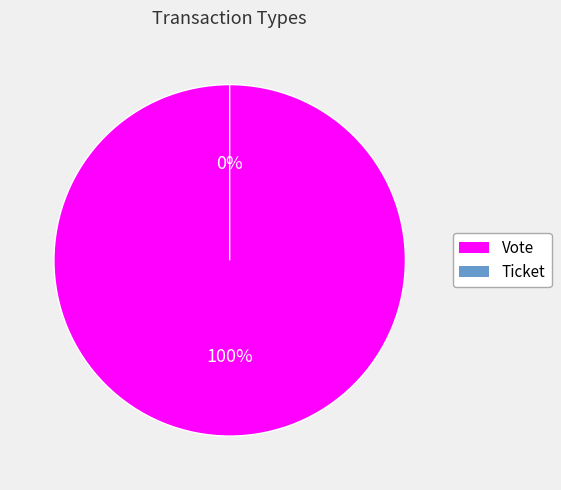

Which slice is the largest?

Vote